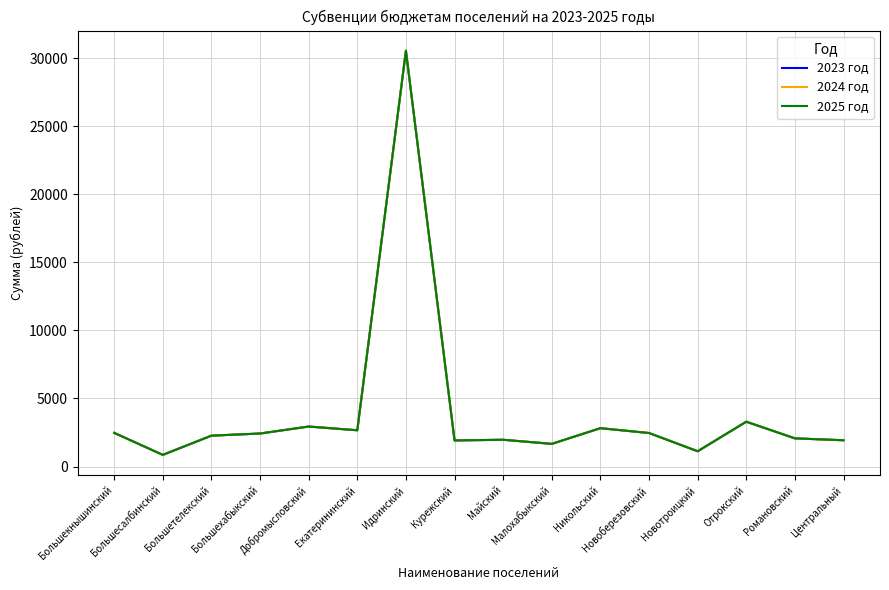

Is this an area chart (filled region under the line)?

No